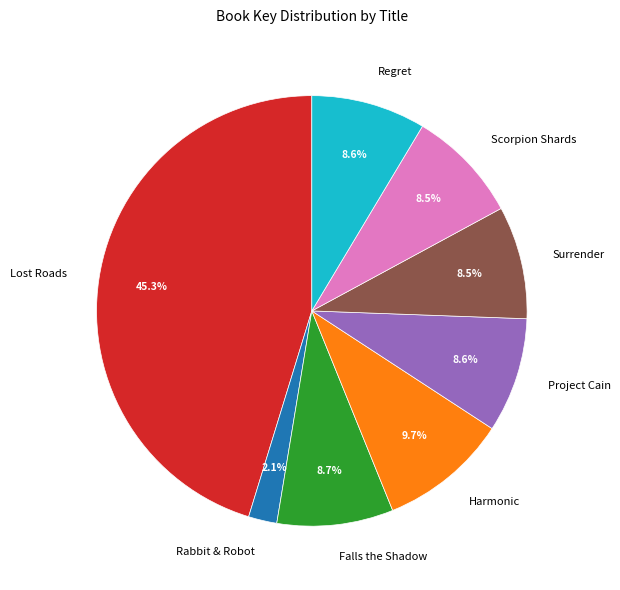

Which category has the smallest portion of the pie?

Rabbit & Robot